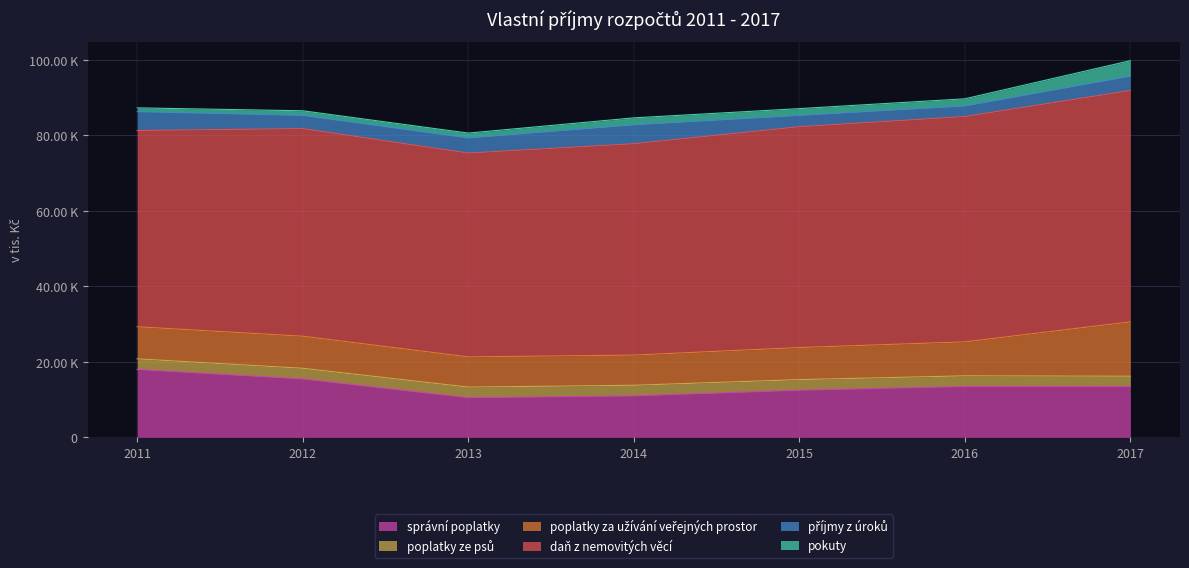

What is the difference between the správní poplatky values at 2015 and 2013?

1980